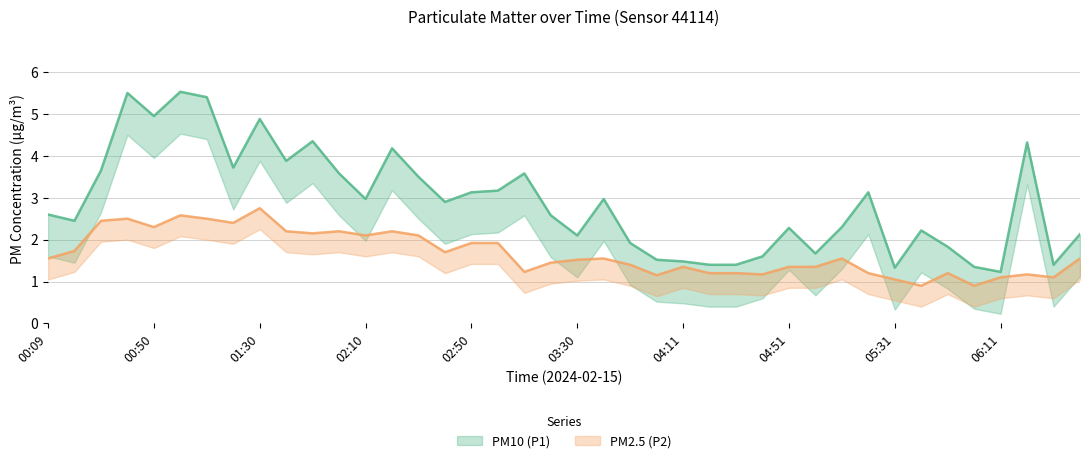

Reading right to left, transcribe all the data shown in this chart.

PM10 (P1): 06:42=2.1	06:31=1.4	06:21=4.3	06:11=1.2	06:01=1.4	05:51=1.8	05:41=2.2	05:31=1.3	05:21=3.1	05:11=2.3	05:01=1.7	04:51=2.3	04:41=1.6	04:31=1.4	04:21=1.4	04:11=1.5	04:00=1.5	03:50=1.9	03:40=3.0	03:30=2.1	03:20=2.6	03:10=3.6	03:00=3.2	02:50=3.1	02:40=2.9	02:30=3.5	02:20=4.2	02:10=3.0	02:00=3.6	01:50=4.3	01:40=3.9	01:30=4.9	01:20=3.7	01:10=5.4	01:00=5.5	00:50=5.0	00:40=5.5	00:29=3.6	00:19=2.5	00:09=2.6
PM2.5 (P2): 06:42=1.6	06:31=1.1	06:21=1.2	06:11=1.1	06:01=0.9	05:51=1.2	05:41=0.9	05:31=1.1	05:21=1.2	05:11=1.6	05:01=1.4	04:51=1.4	04:41=1.2	04:31=1.2	04:21=1.2	04:11=1.4	04:00=1.1	03:50=1.4	03:40=1.6	03:30=1.5	03:20=1.4	03:10=1.2	03:00=1.9	02:50=1.9	02:40=1.7	02:30=2.1	02:20=2.2	02:10=2.1	02:00=2.2	01:50=2.1	01:40=2.2	01:30=2.8	01:20=2.4	01:10=2.5	01:00=2.6	00:50=2.3	00:40=2.5	00:29=2.5	00:19=1.7	00:09=1.6